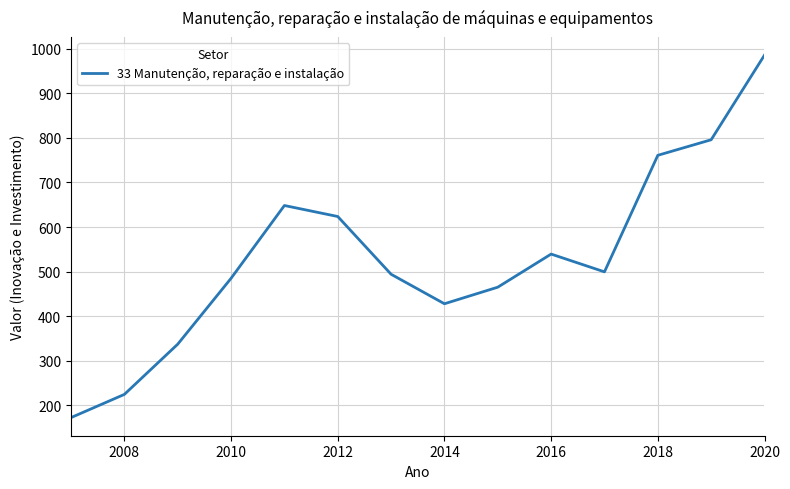

What is the minimum value shown in the chart?

172.5